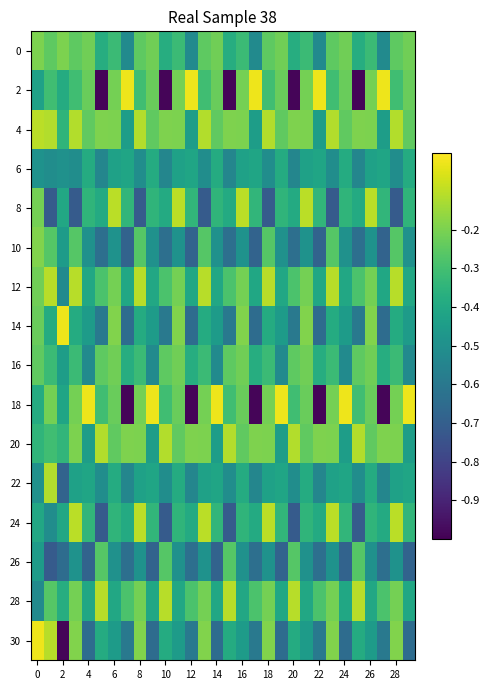

Which series has the largest range (max minus min)?

2